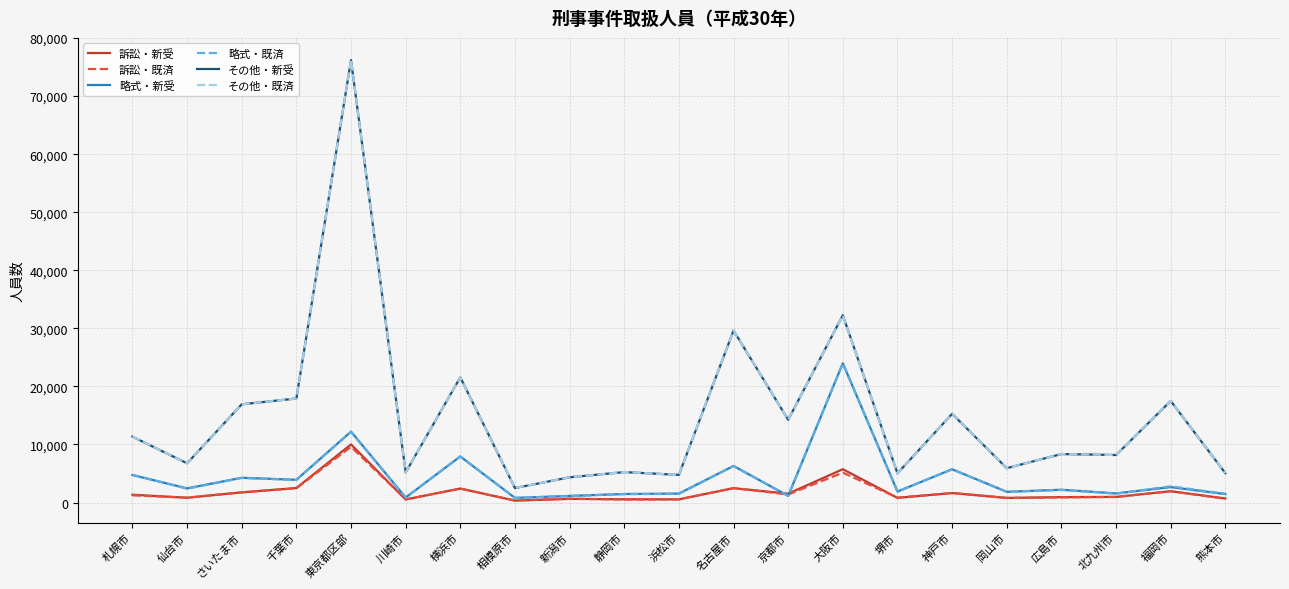

What is the greatest value displayed?

76235